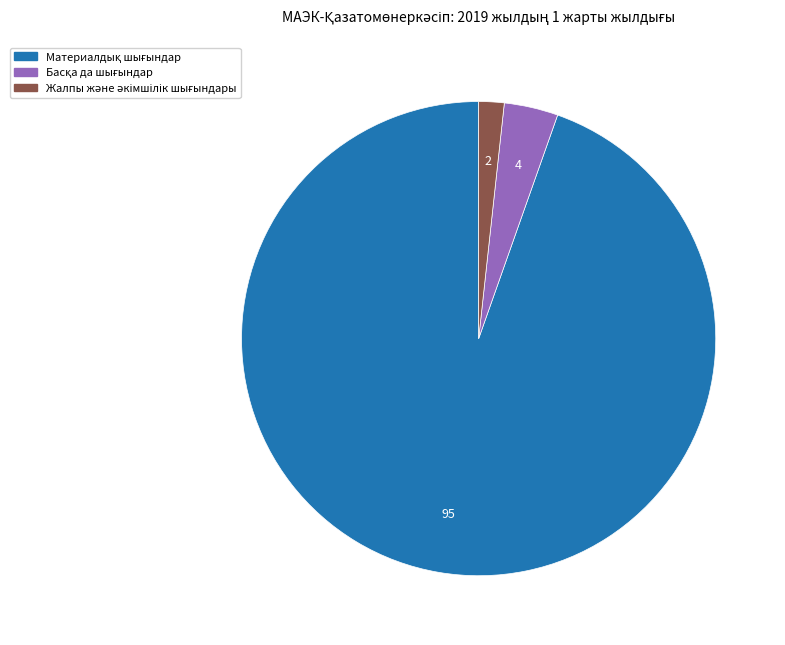

Is there any slice that represents more than half of the pie?

Yes